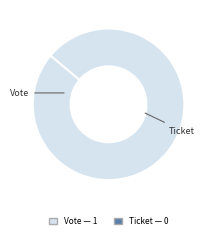

What is the change in value from Vote to Ticket?

-1